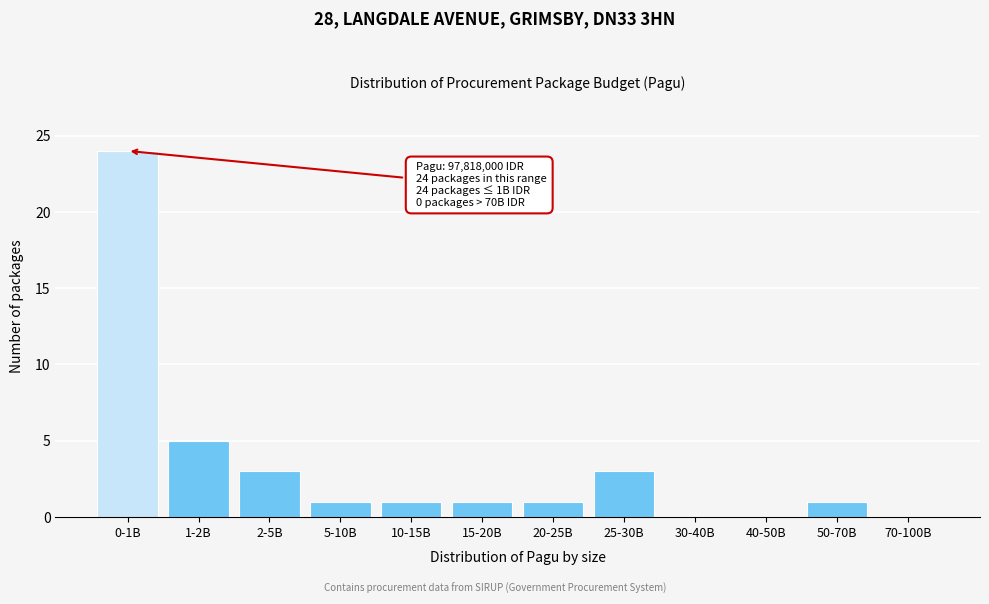

Reading right to left, what are all the values shown in this chart?

70-100B=0	50-70B=1	40-50B=0	30-40B=0	25-30B=3	20-25B=1	15-20B=1	10-15B=1	5-10B=1	2-5B=3	1-2B=5	0-1B=24